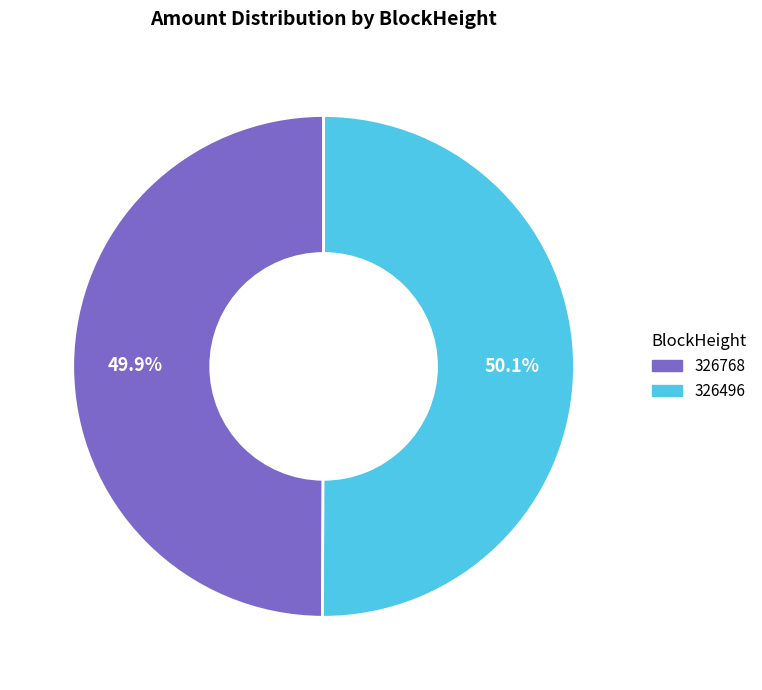

What is the total percentage of 326768 and 326496?

100.0%